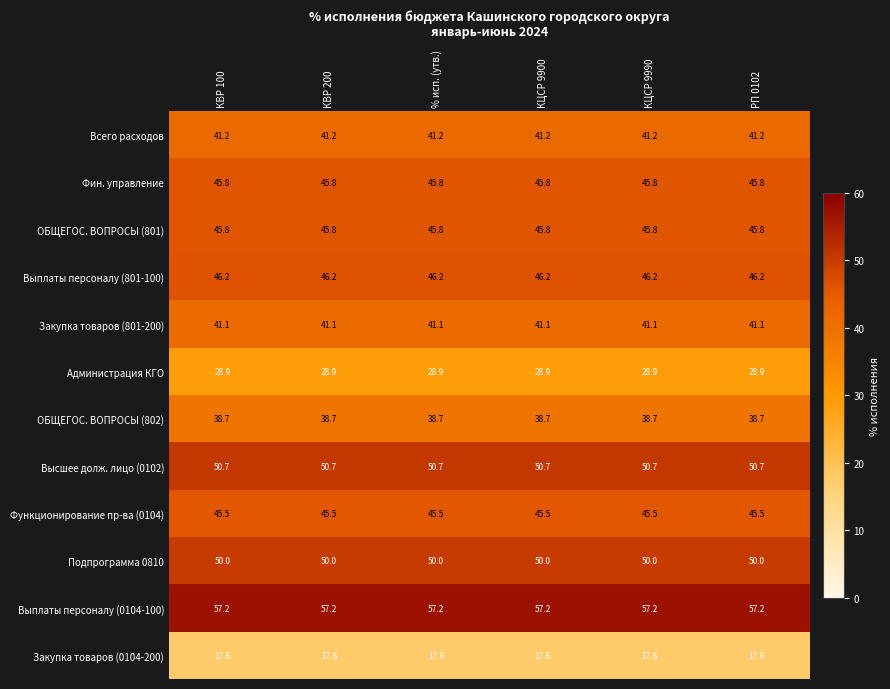

What is the greatest value displayed?

57.2